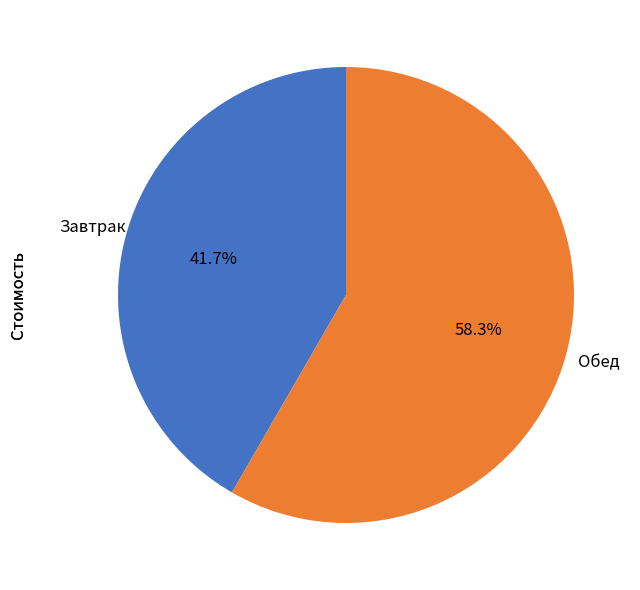

Is there any slice that represents more than half of the pie?

Yes